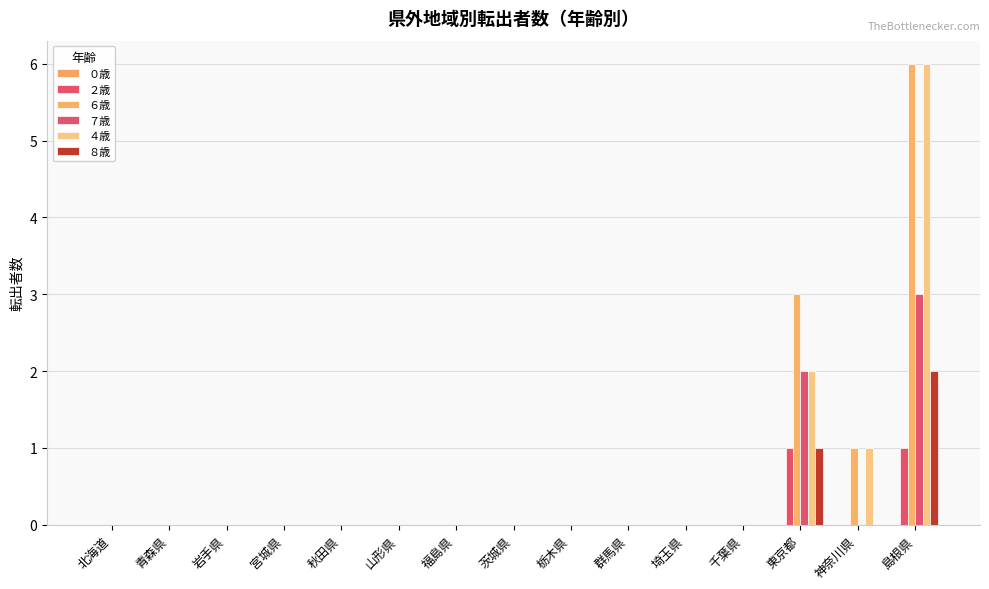

How many categories are shown in the chart?

15